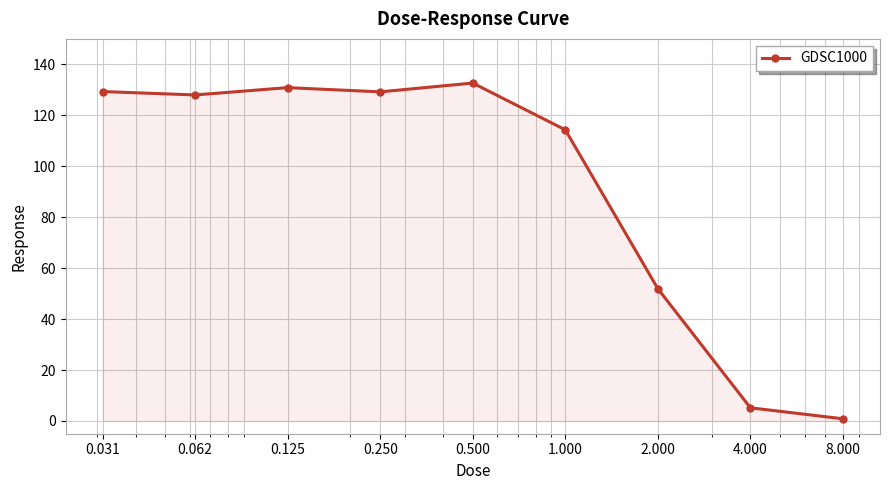

True or false: the data has more than 0 interior local peaks.

True